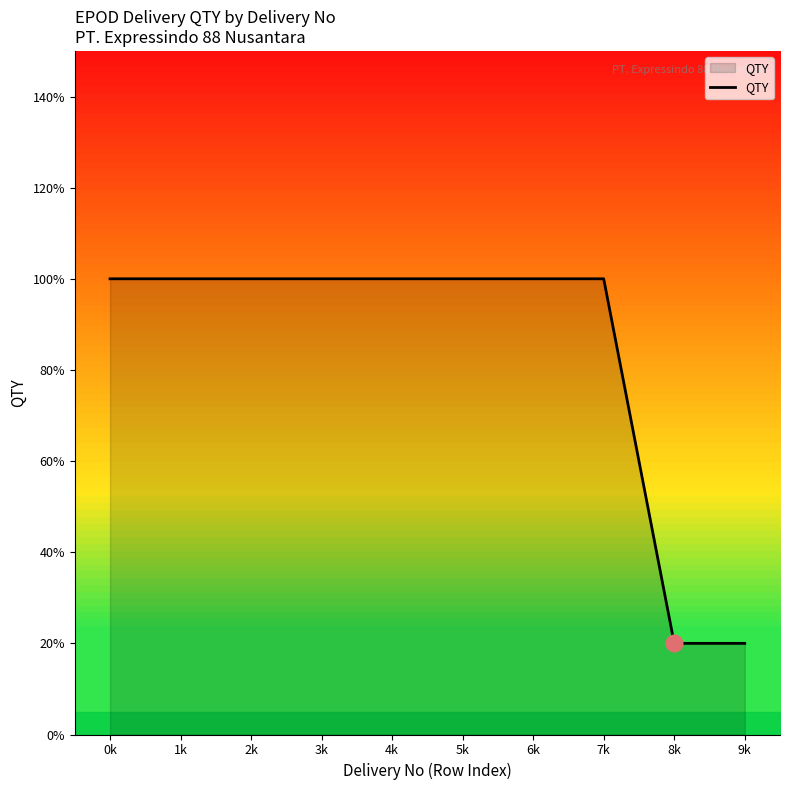

What is the difference between the values at 2k and 8k?

8